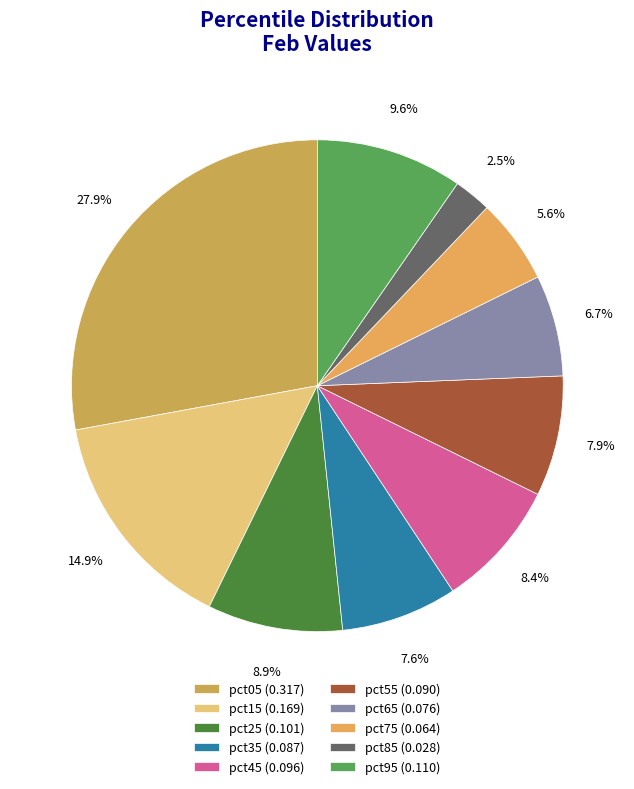

True or false: pct95 accounts for 20% of the total.

False